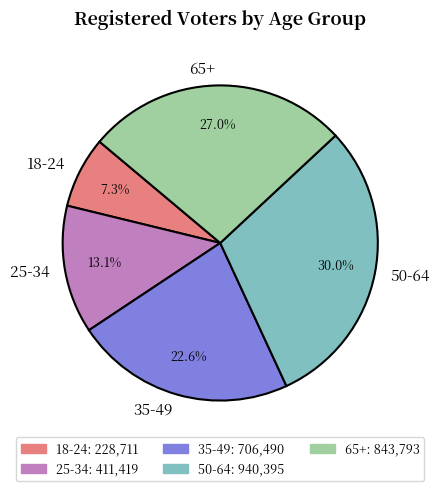

Rank the categories by value from lowest to highest.

18-24, 25-34, 35-49, 65+, 50-64